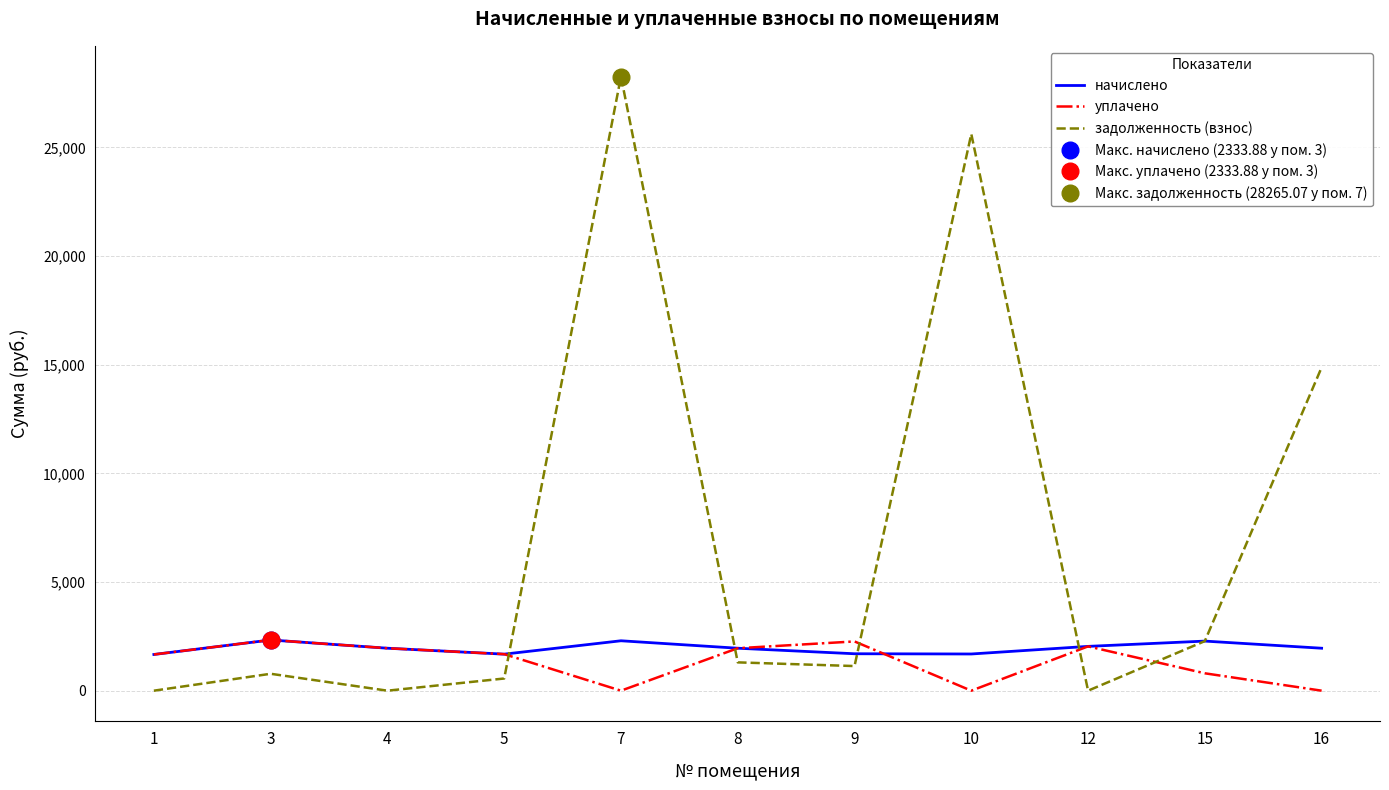

What is the value of the уплачено point at the 6th from the left?

1954.1